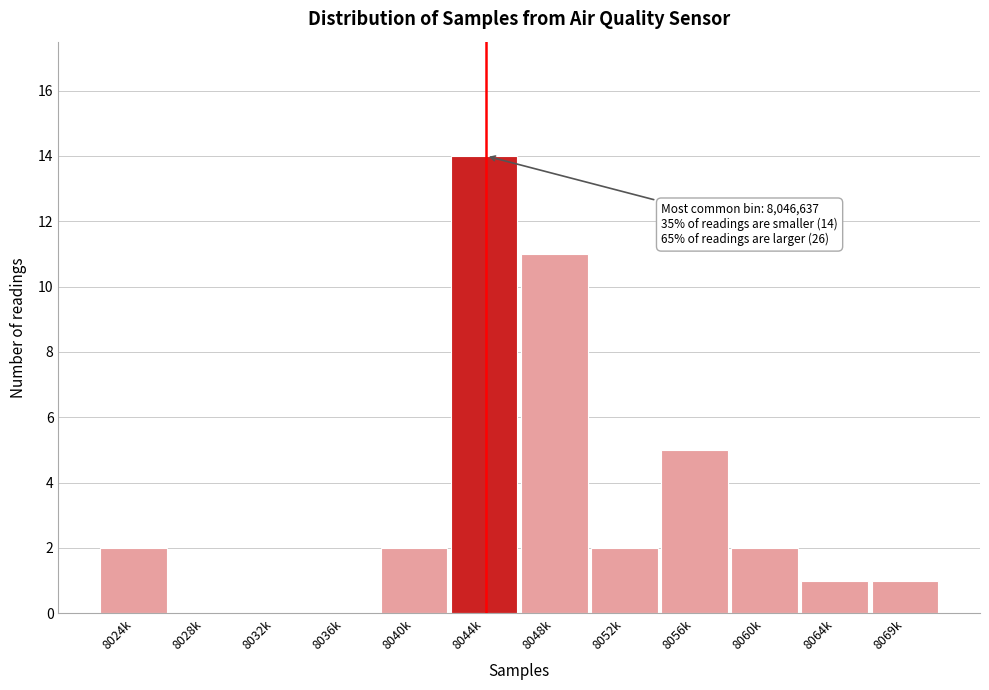

Reading left to right, transcribe all the data shown in this chart.

8024k=2	8028k=0	8032k=0	8036k=0	8040k=2	8044k=14	8048k=11	8052k=2	8056k=5	8060k=2	8064k=1	8069k=1